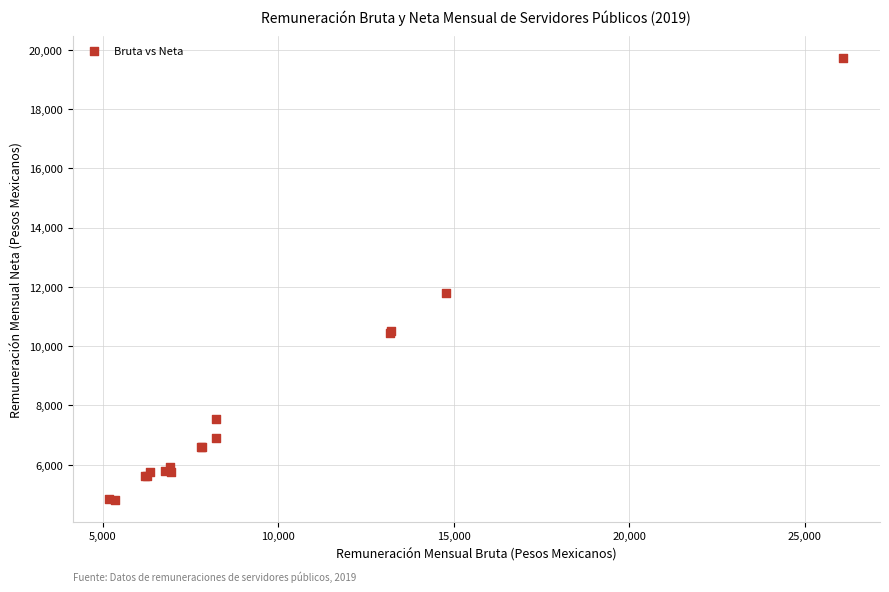

What Y value in the scatter plot is closest to 12274?

11778.1